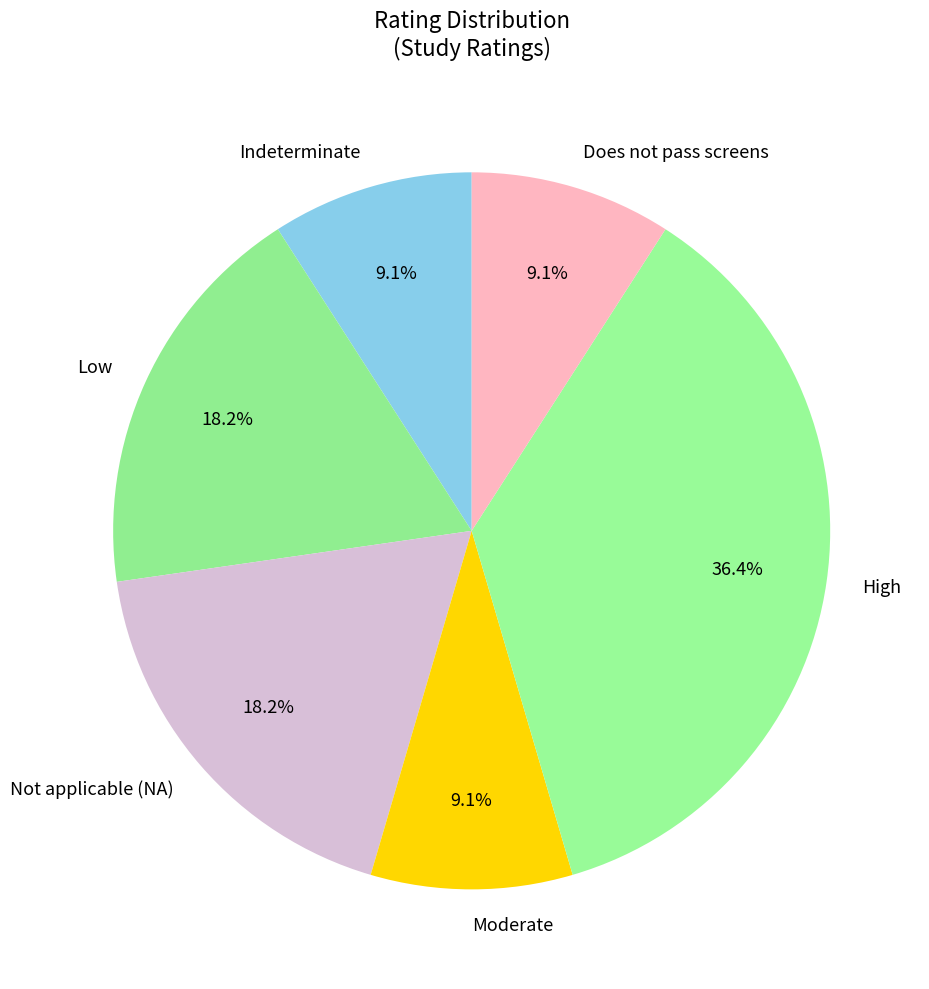

Do Not applicable (NA) and Moderate together represent more than half of the pie?

No